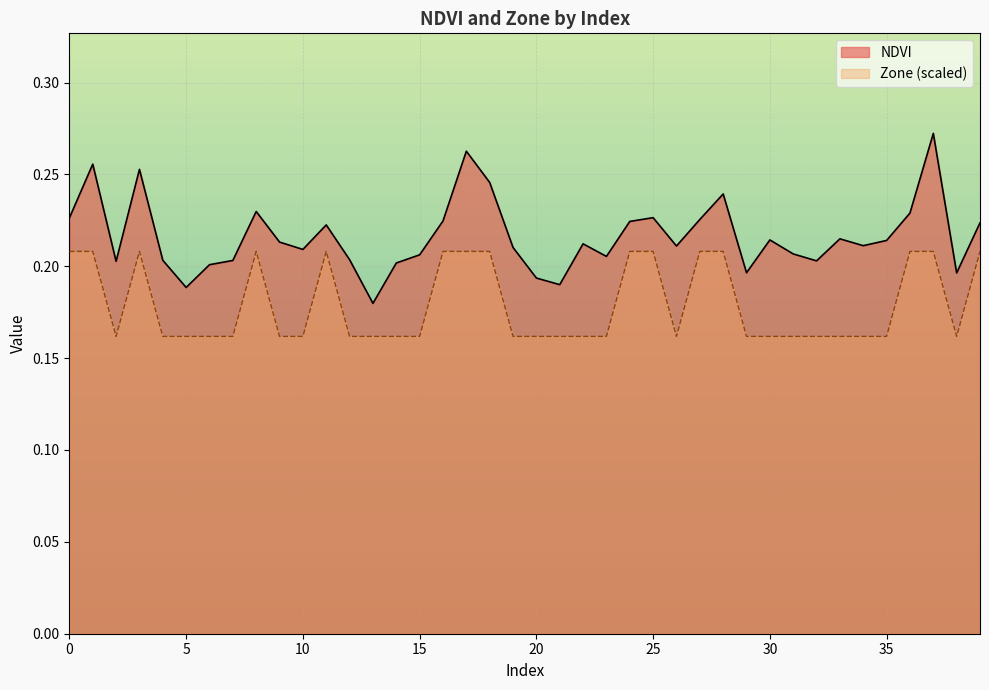

At which category does the chart reach its minimum across all series?

2